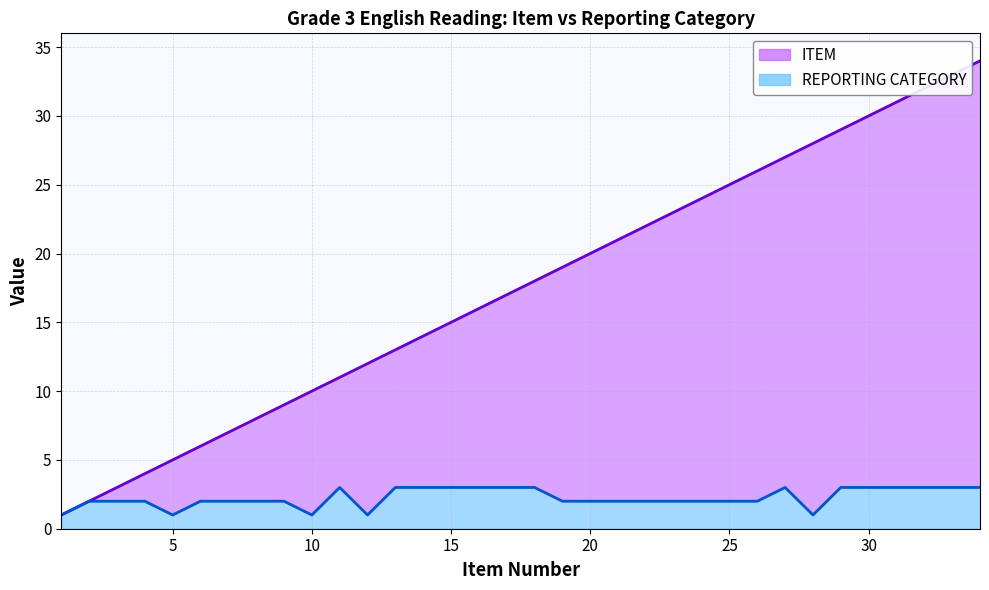

At how many categories does at least one series exceed 24?

10